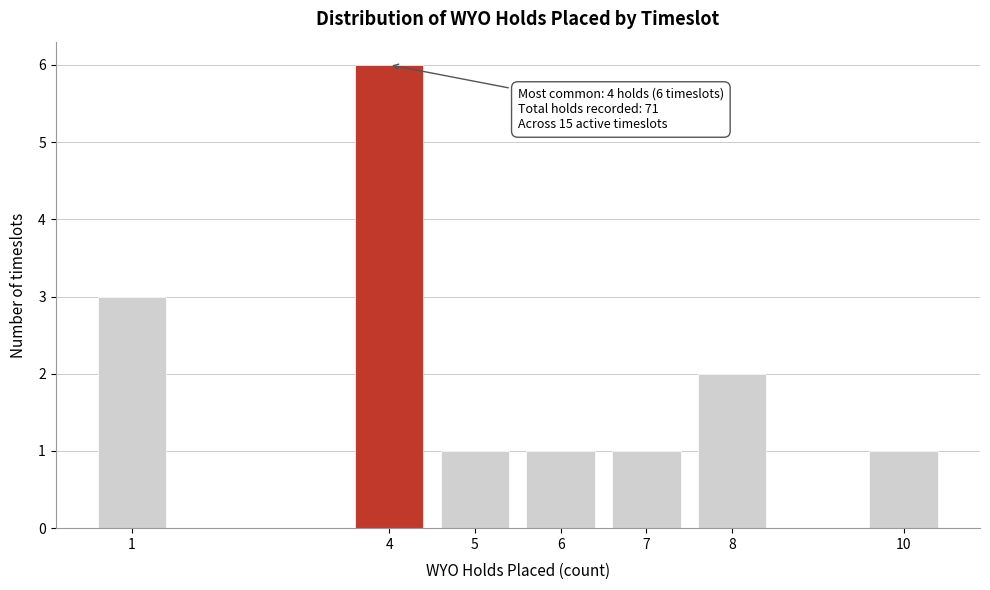

Reading left to right, extract all data points from this chart.

3	6	1	1	1	2	1